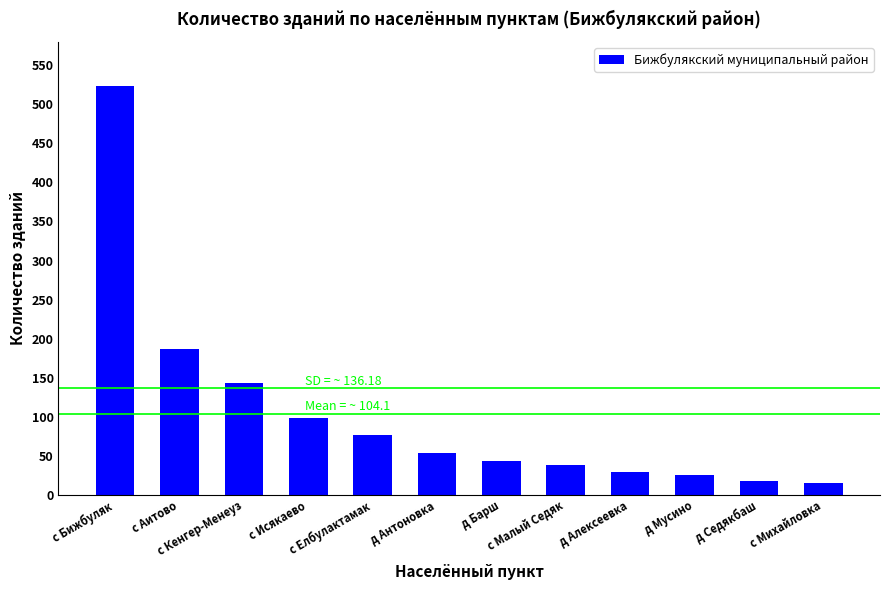

Reading left to right, extract all data points from this chart.

523	187	143	98	76	54	43	38	29	25	18	15